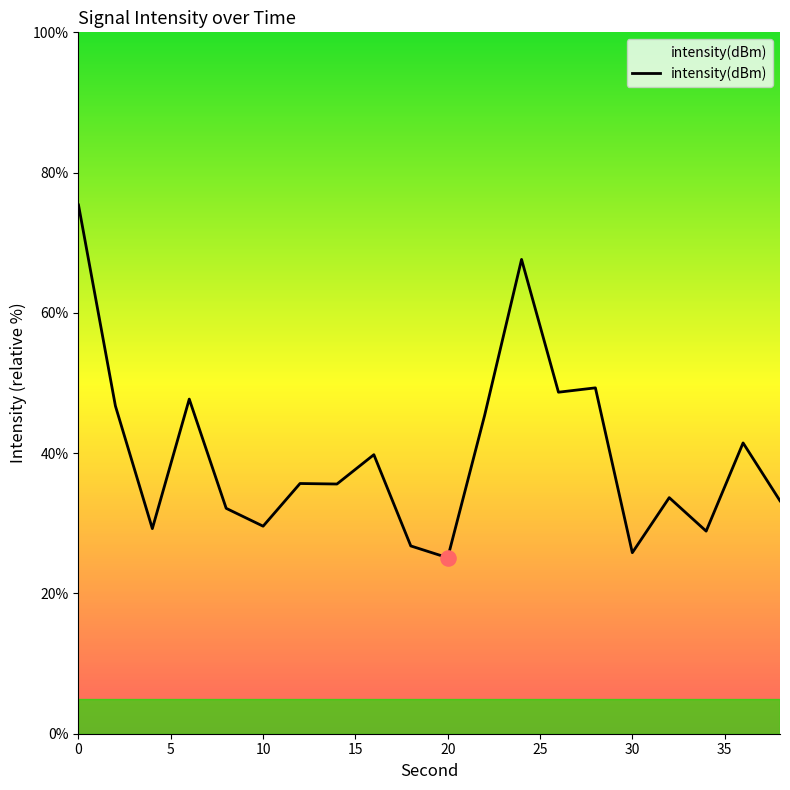

What is the greatest value displayed?

75.4